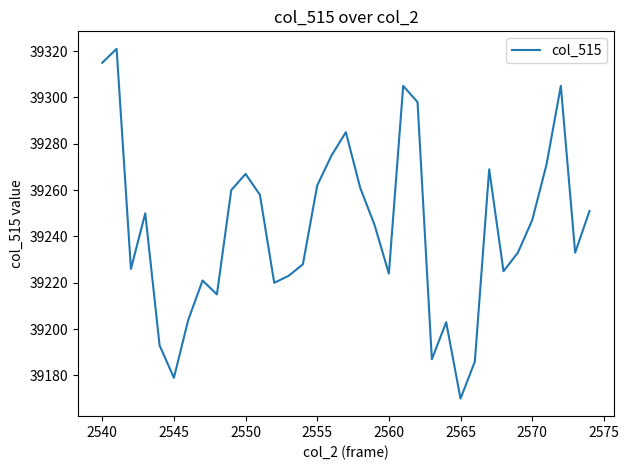

What is the difference between the maximum and minimum values?

151